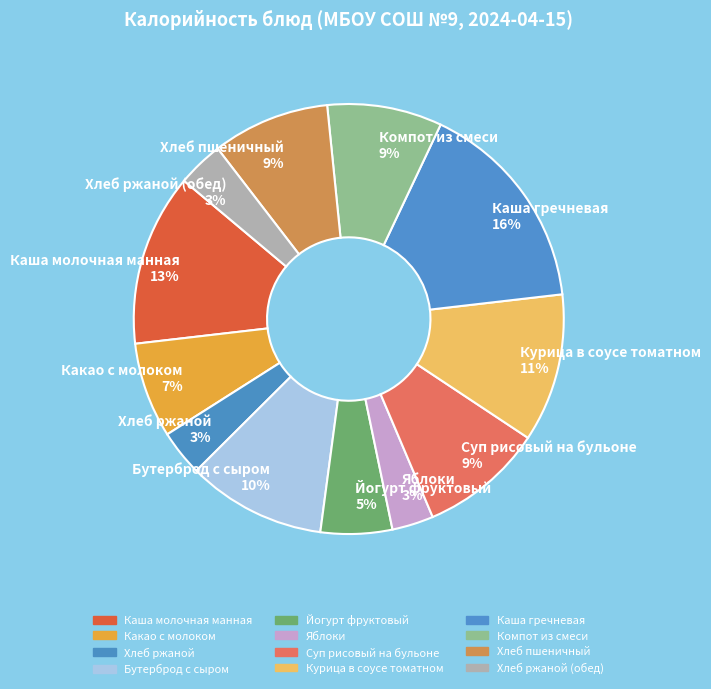

Which has a higher value, Каша гречневая or Суп рисовый на бульоне?

Каша гречневая